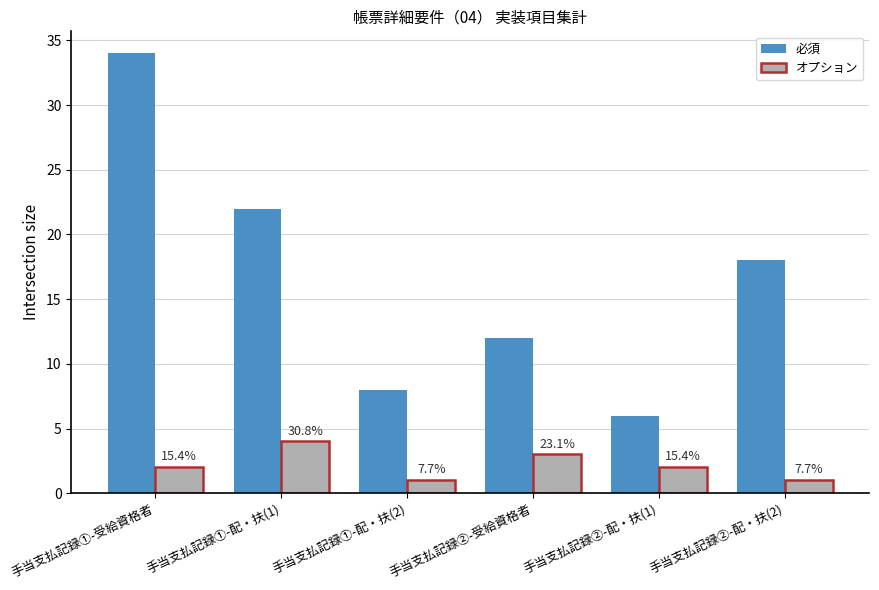

Which category has the lowest value across all series?

手当支払記録①-配・扶(2)